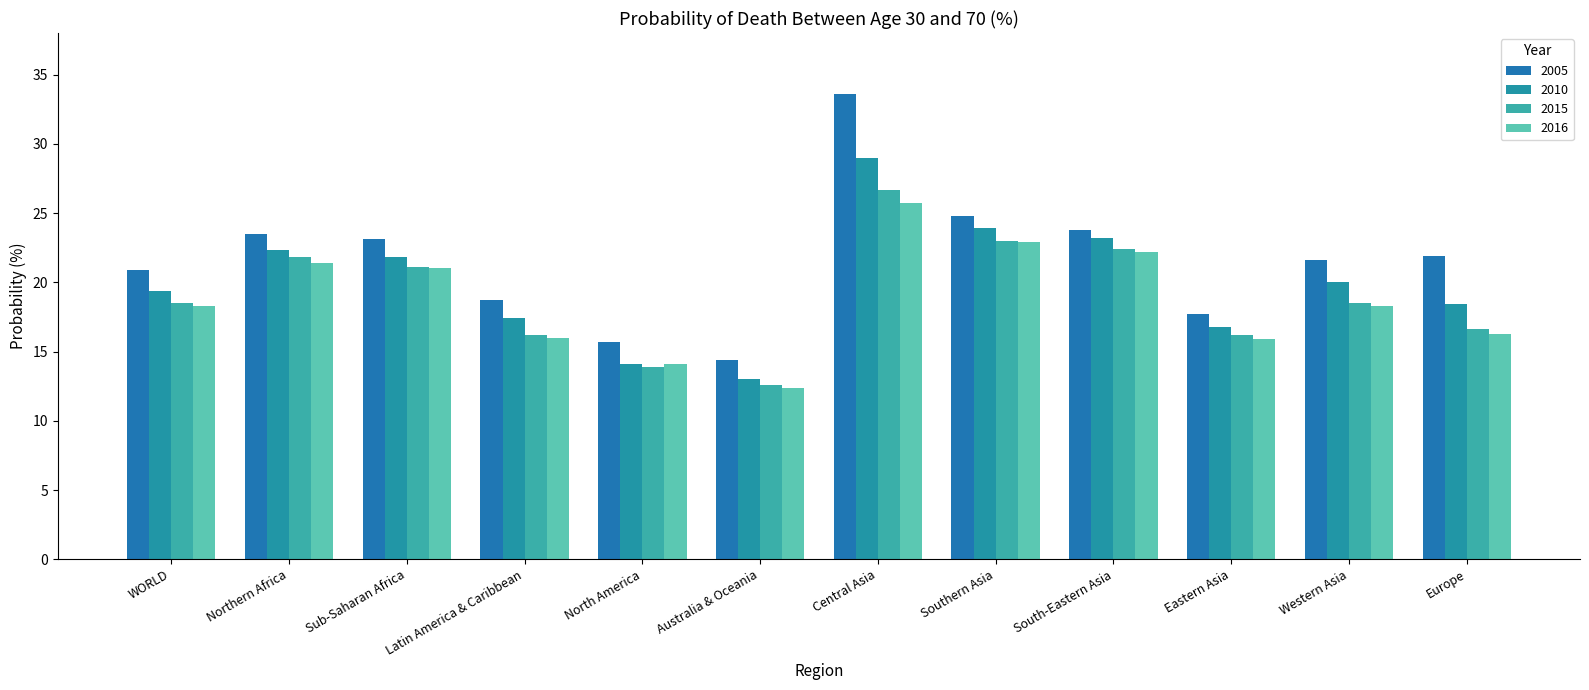

At which category does the chart reach its peak across all series?

Central Asia